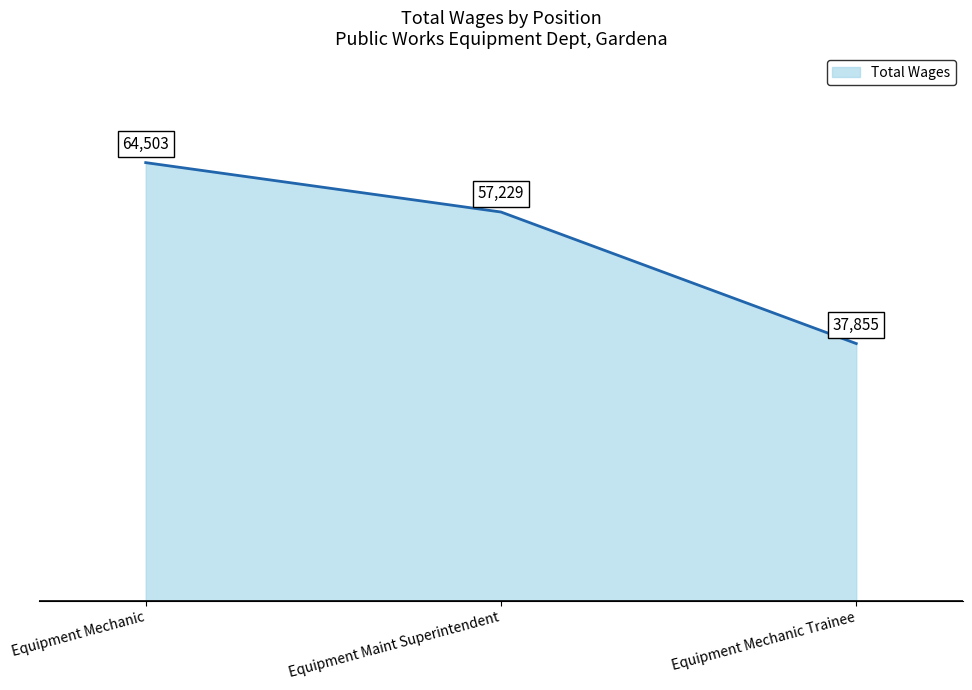

What is the minimum value shown in the chart?

37855